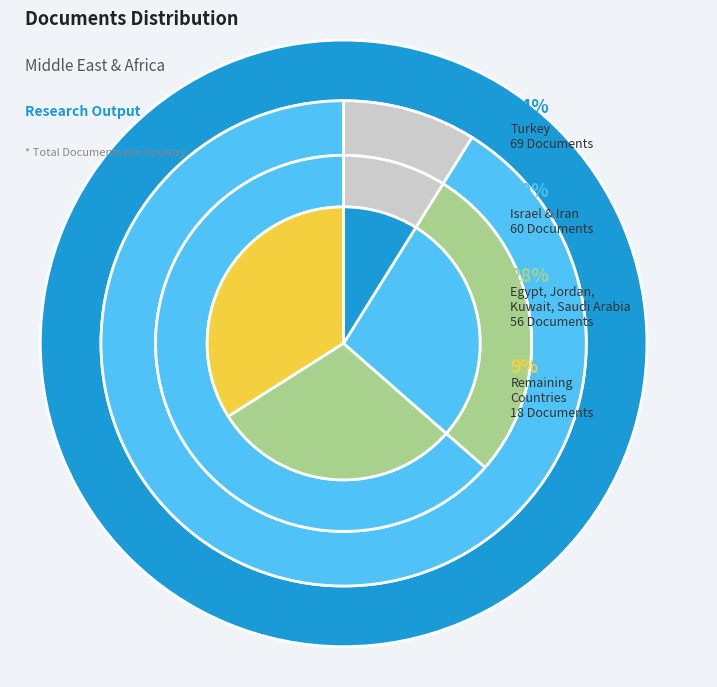

Is it true that Kuwait is 6% of the pie?

True